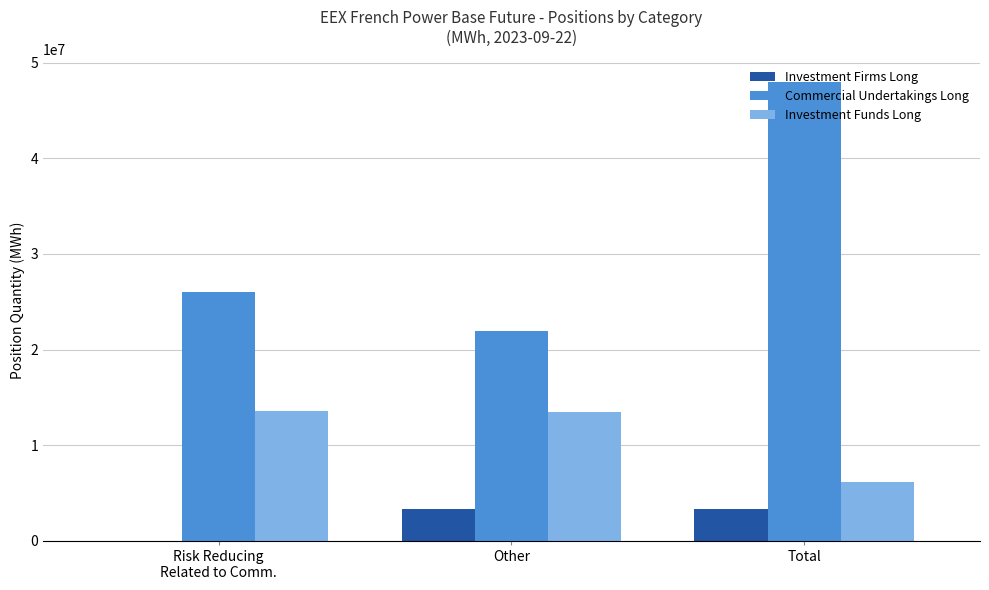

Which category has the highest value in the Commercial Undertakings Long series?

Total